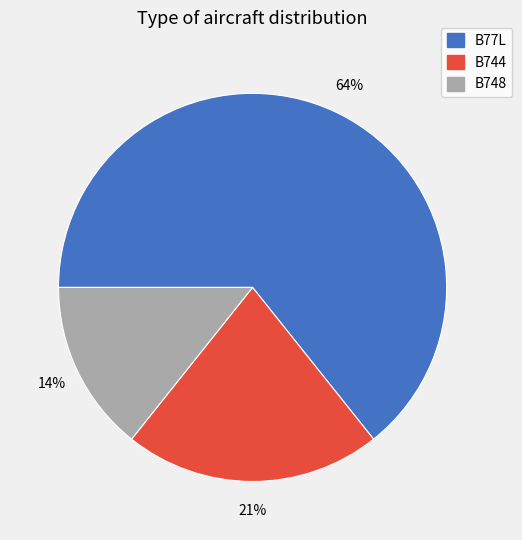

How many segments does this pie chart have?

3